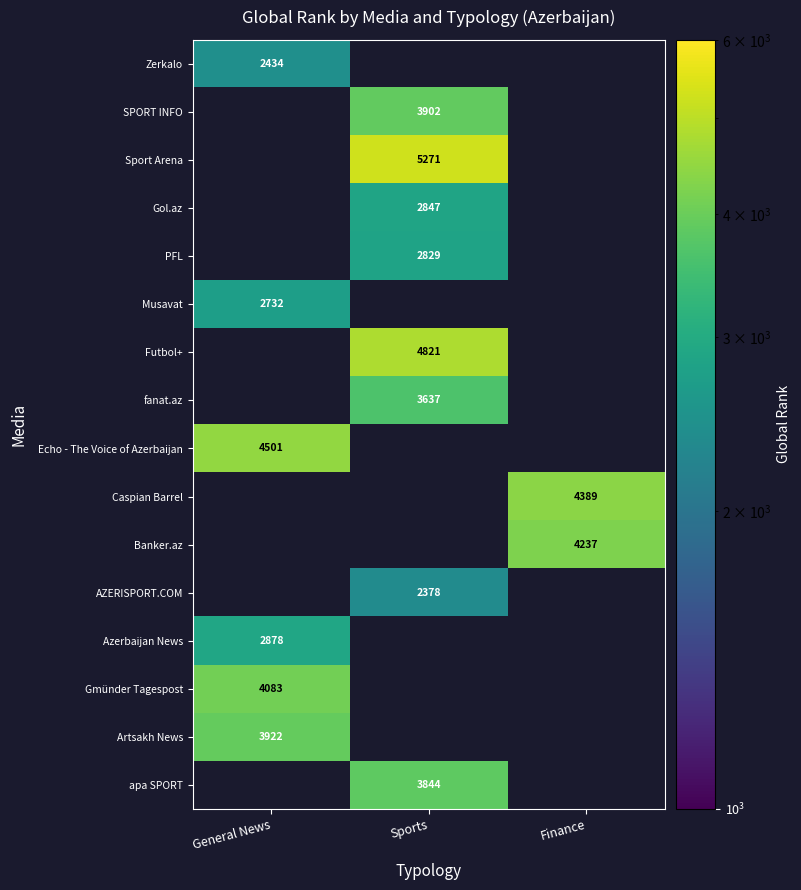

The Gol.az series shows 2847 at Sports. True or false?

True